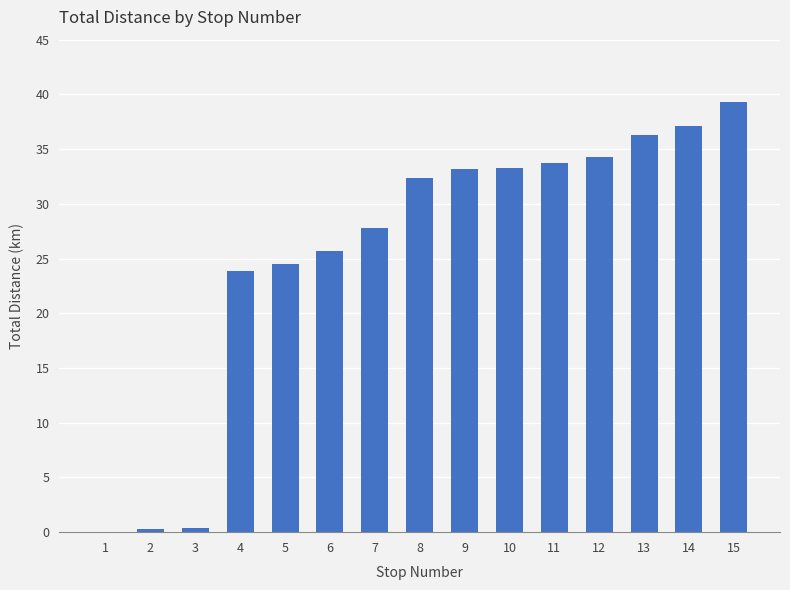

What is the sum of all values?

382.2